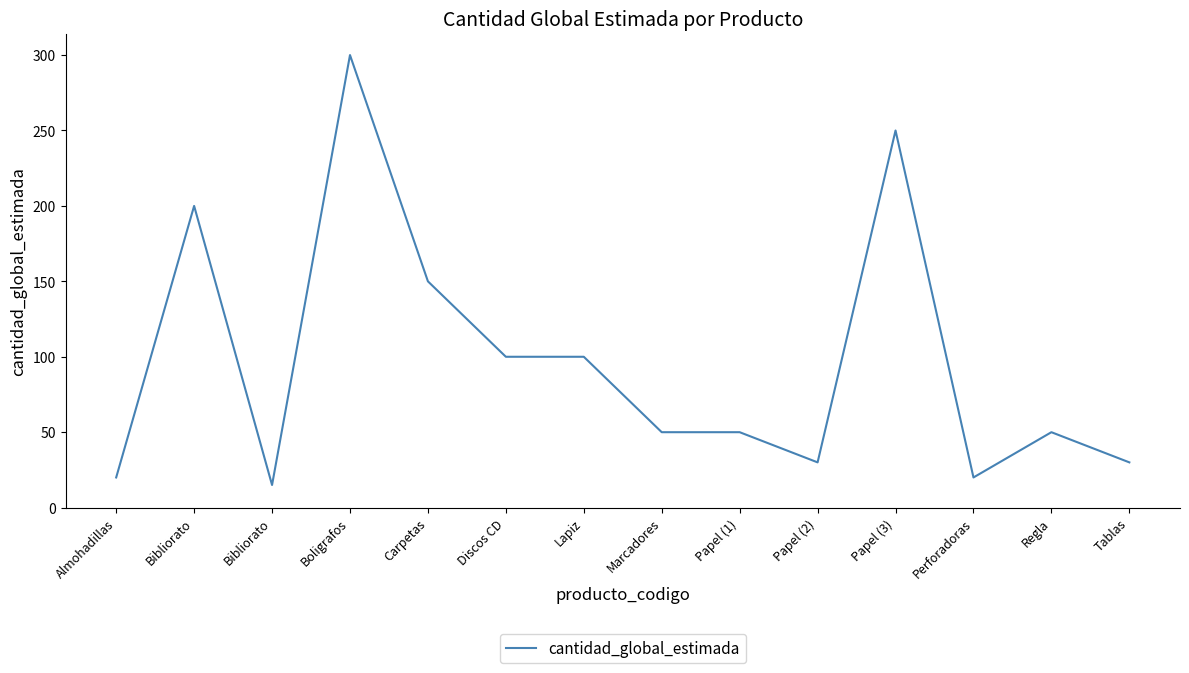

Read the value at Bibliorato, to the nearest 50.

200